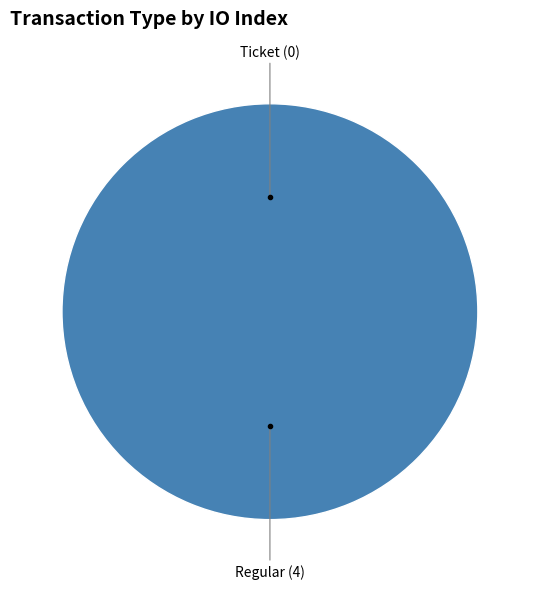

What is the change in value from Ticket to Regular?

+4